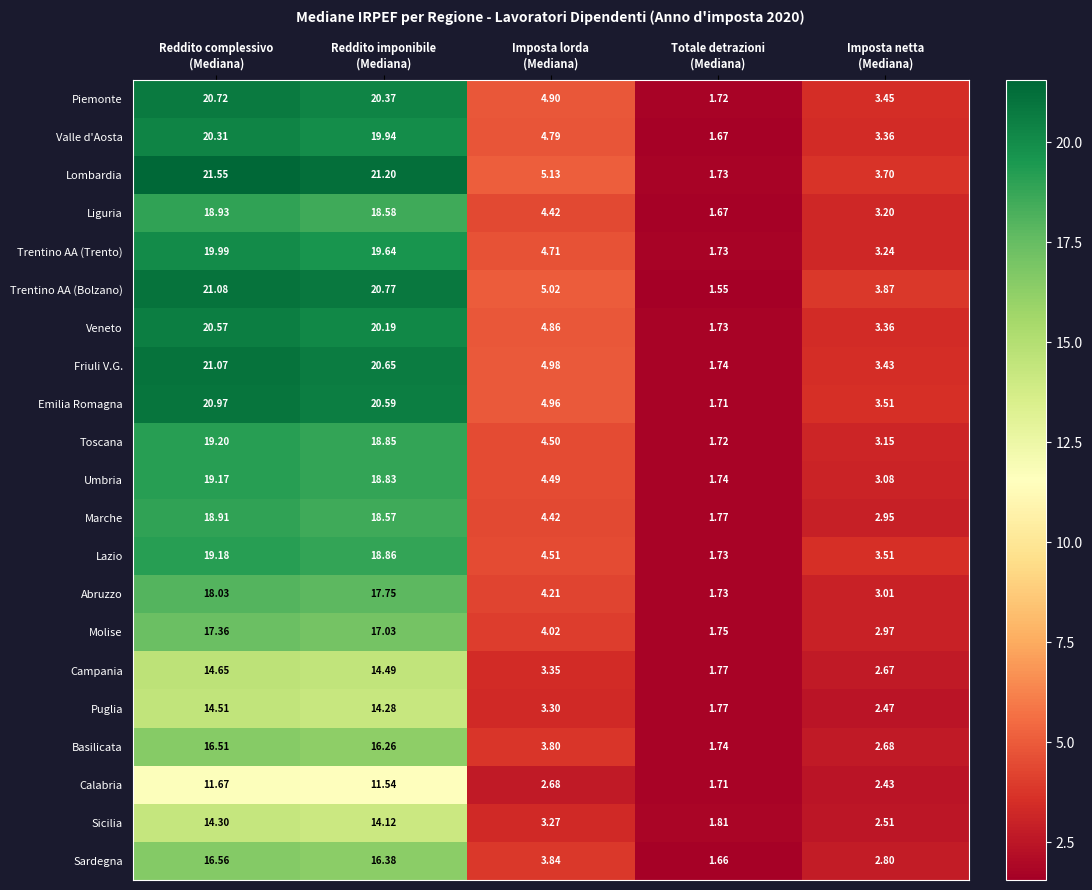

Which series has the widest spread of values?

Lombardia